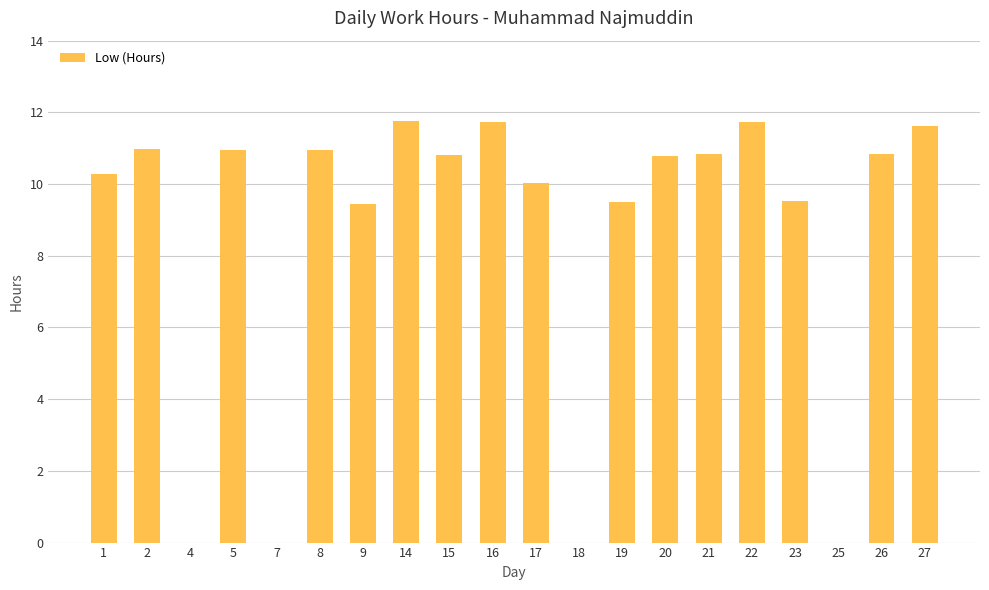

Approximately how many times larger is the value at 17 compared to 26?

0.9